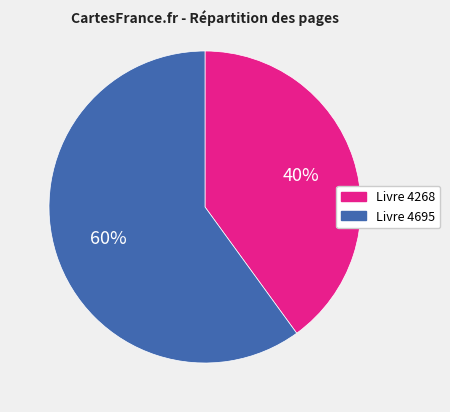

To the nearest percent, what is the difference between the largest and smallest slice percentages?

20%